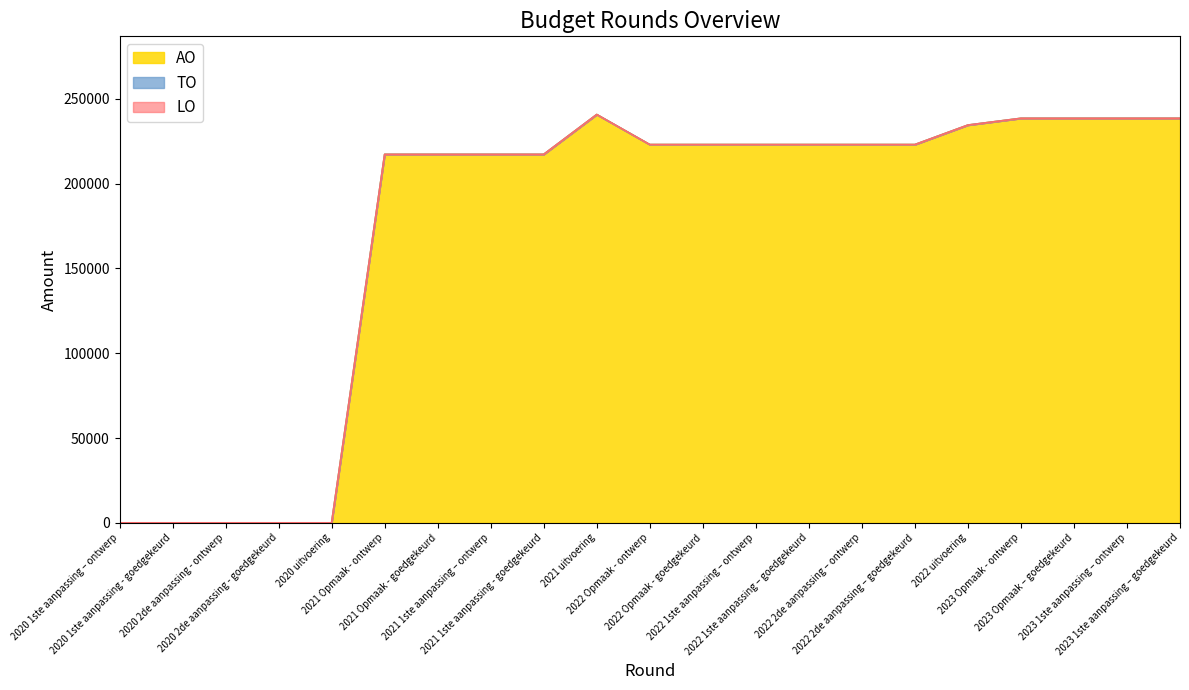

Reading right to left, what are all the values shown in this chart?

AO: 2023 1ste aanpassing – goedgekeurd=238548	2023 1ste aanpassing – ontwerp=238548	2023 Opmaak – goedgekeurd=238548	2023 Opmaak - ontwerp=238548	2022 uitvoering=234561	2022 2de aanpassing – goedgekeurd=223059	2022 2de aanpassing – ontwerp=223059	2022 1ste aanpassing – goedgekeurd=223059	2022 1ste aanpassing – ontwerp=223059	2022 Opmaak - goedgekeurd=223059	2022 Opmaak - ontwerp=223059	2021 uitvoering=240778	2021 1ste aanpassing - goedgekeurd=217288	2021 1ste aanpassing – ontwerp=217288	2021 Opmaak - goedgekeurd=217288	2021 Opmaak - ontwerp=217288	2020 uitvoering=0	2020 2de aanpassing - goedgekeurd=0	2020 2de aanpassing - ontwerp=0	2020 1ste aanpassing - goedgekeurd=0	2020 1ste aanpassing – ontwerp=0
TO: 2023 1ste aanpassing – goedgekeurd=0	2023 1ste aanpassing – ontwerp=0	2023 Opmaak – goedgekeurd=0	2023 Opmaak - ontwerp=0	2022 uitvoering=0	2022 2de aanpassing – goedgekeurd=0	2022 2de aanpassing – ontwerp=0	2022 1ste aanpassing – goedgekeurd=0	2022 1ste aanpassing – ontwerp=0	2022 Opmaak - goedgekeurd=0	2022 Opmaak - ontwerp=0	2021 uitvoering=0	2021 1ste aanpassing - goedgekeurd=0	2021 1ste aanpassing – ontwerp=0	2021 Opmaak - goedgekeurd=0	2021 Opmaak - ontwerp=0	2020 uitvoering=0	2020 2de aanpassing - goedgekeurd=0	2020 2de aanpassing - ontwerp=0	2020 1ste aanpassing - goedgekeurd=0	2020 1ste aanpassing – ontwerp=0
LO: 2023 1ste aanpassing – goedgekeurd=0	2023 1ste aanpassing – ontwerp=0	2023 Opmaak – goedgekeurd=0	2023 Opmaak - ontwerp=0	2022 uitvoering=0	2022 2de aanpassing – goedgekeurd=0	2022 2de aanpassing – ontwerp=0	2022 1ste aanpassing – goedgekeurd=0	2022 1ste aanpassing – ontwerp=0	2022 Opmaak - goedgekeurd=0	2022 Opmaak - ontwerp=0	2021 uitvoering=0	2021 1ste aanpassing - goedgekeurd=0	2021 1ste aanpassing – ontwerp=0	2021 Opmaak - goedgekeurd=0	2021 Opmaak - ontwerp=0	2020 uitvoering=0	2020 2de aanpassing - goedgekeurd=0	2020 2de aanpassing - ontwerp=0	2020 1ste aanpassing - goedgekeurd=0	2020 1ste aanpassing – ontwerp=0